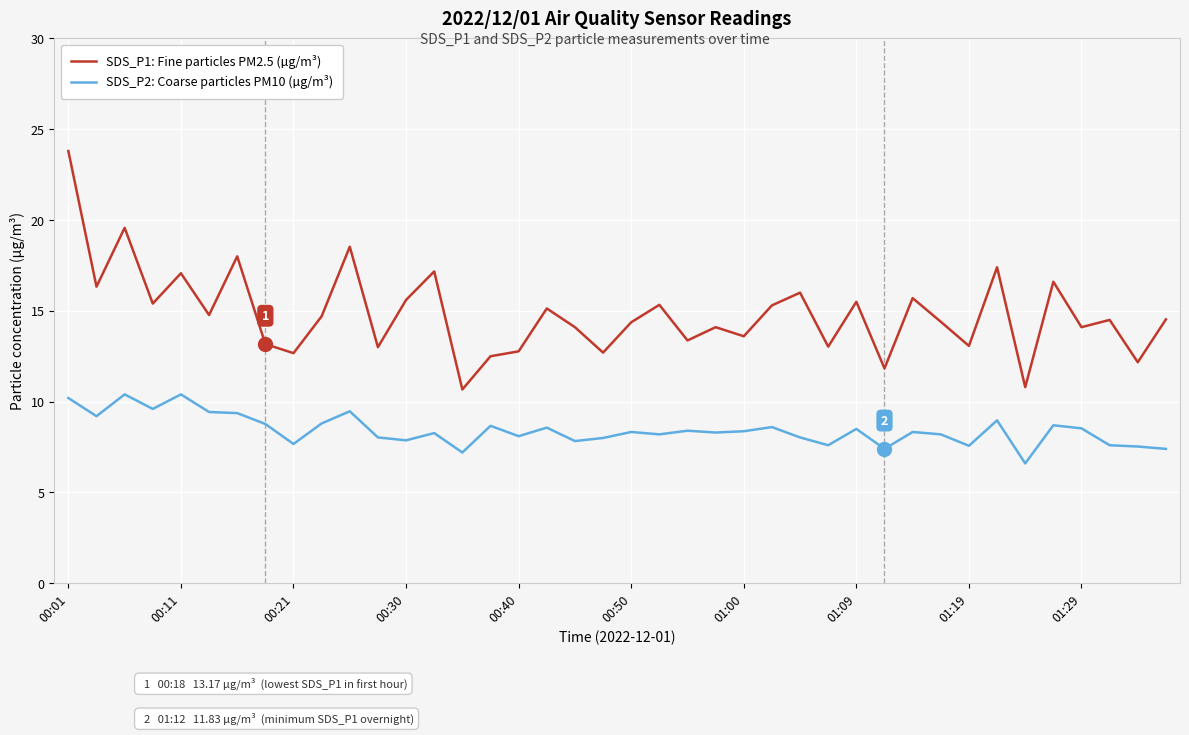

Which series has the widest spread of values?

SDS_P1: Fine particles PM2.5 (µg/m³)